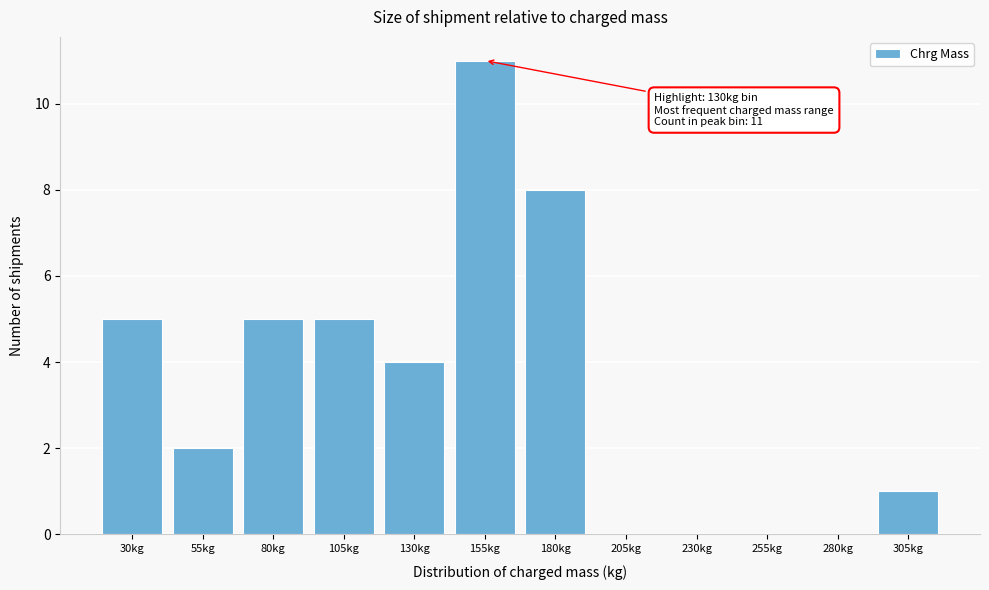

Reading left to right, transcribe all the data shown in this chart.

30kg=5	55kg=2	80kg=5	105kg=5	130kg=4	155kg=11	180kg=8	205kg=0	230kg=0	255kg=0	280kg=0	305kg=1